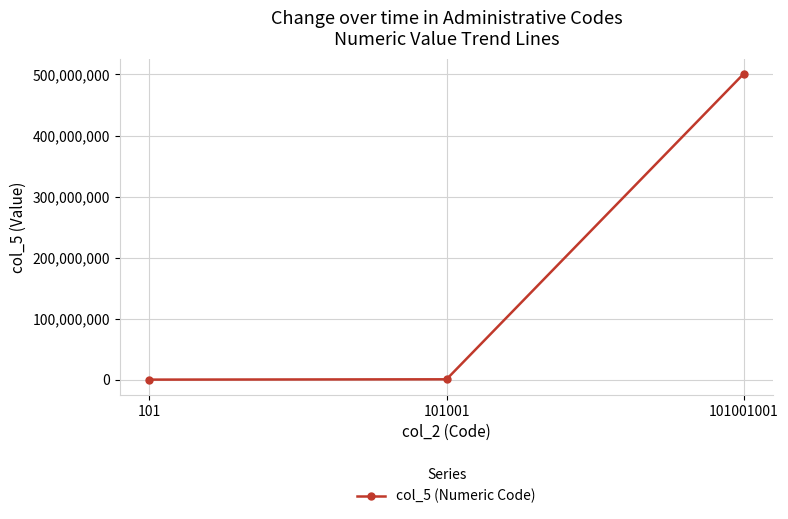

Is it true that the value at 101001 is 501014?

True